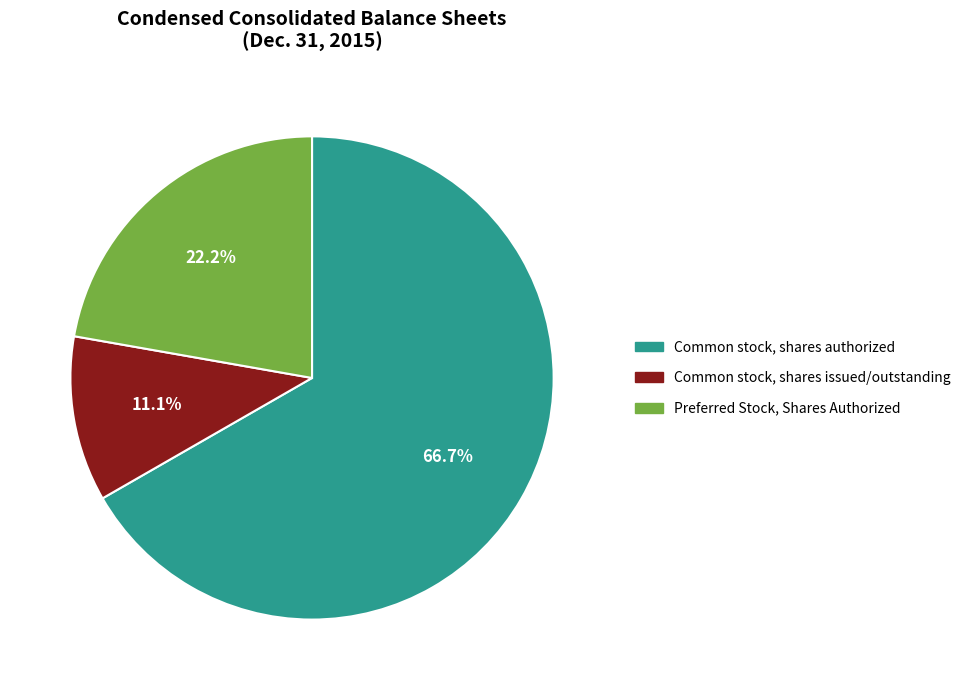

To the nearest percent, what is the combined percentage of Common stock, shares authorized and Common stock, shares issued/outstanding?

78%